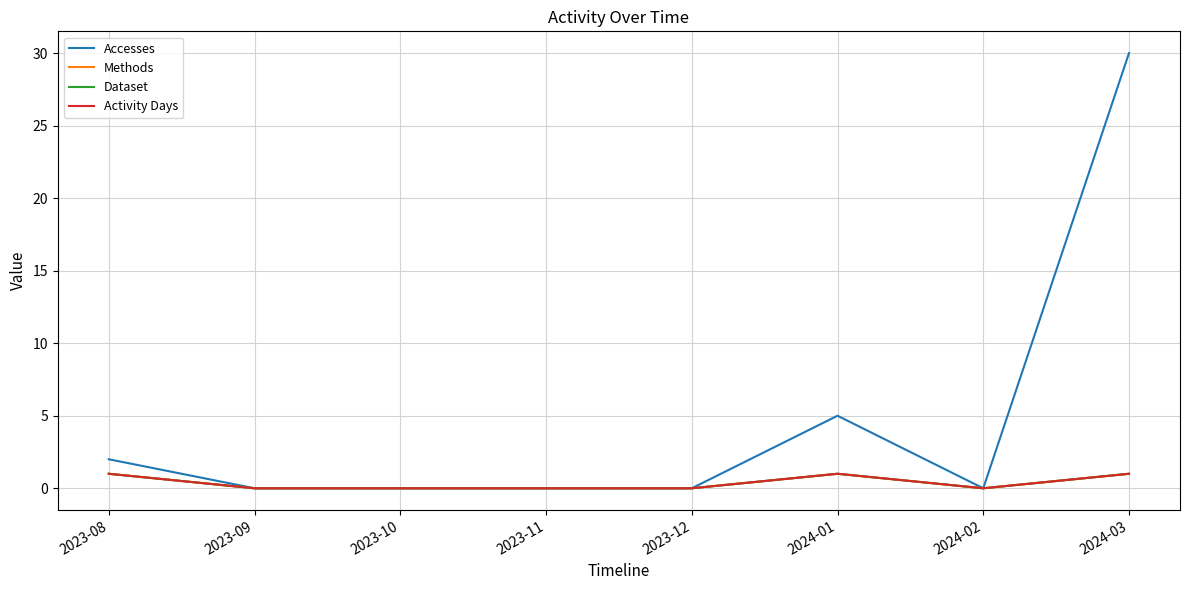

What is the difference between the maximum and second lowest values in the Methods series?

1